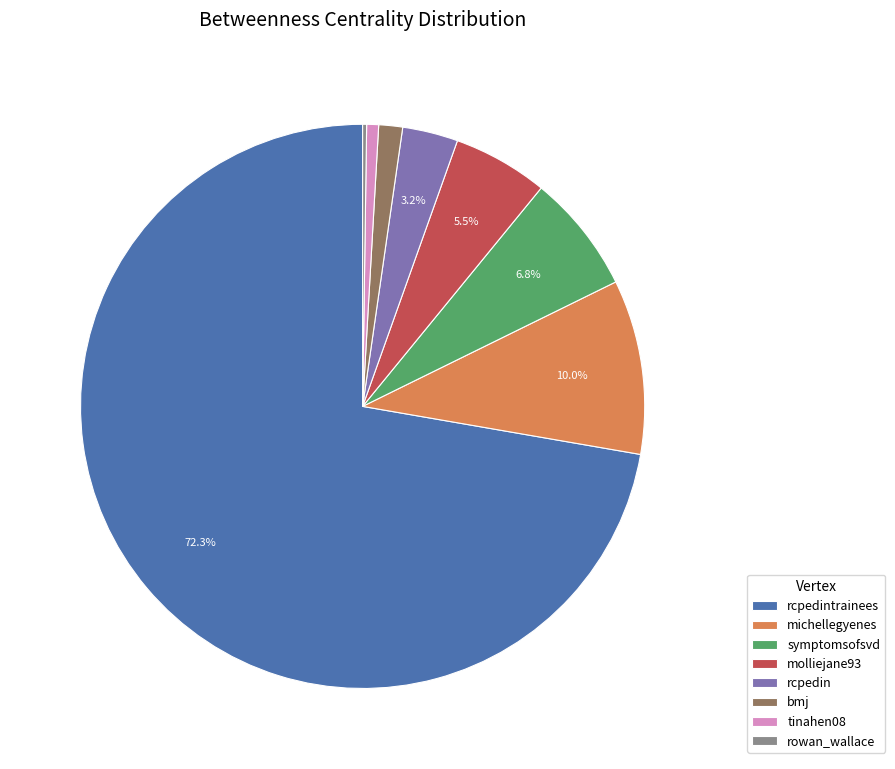

Which slice is the largest?

rcpedintrainees